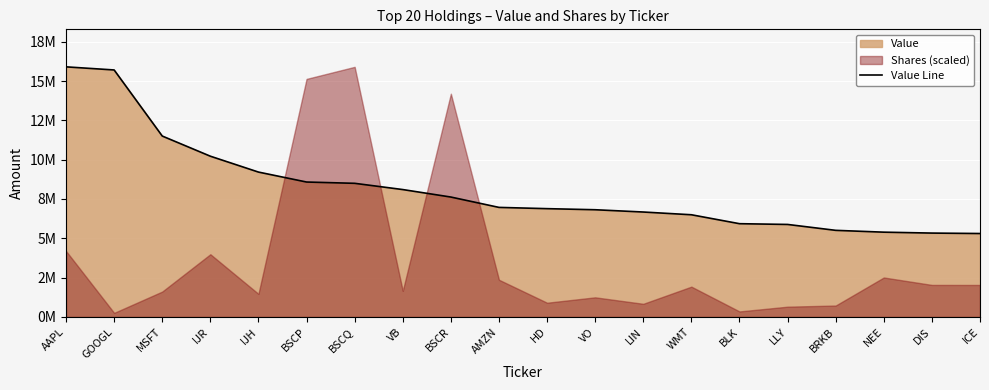

Rank the categories by value from highest to lowest.

AAPL, GOOGL, MSFT, IJR, IJH, BSCP, BSCQ, VB, BSCR, AMZN, HD, VO, LIN, WMT, BLK, LLY, BRKB, NEE, DIS, ICE